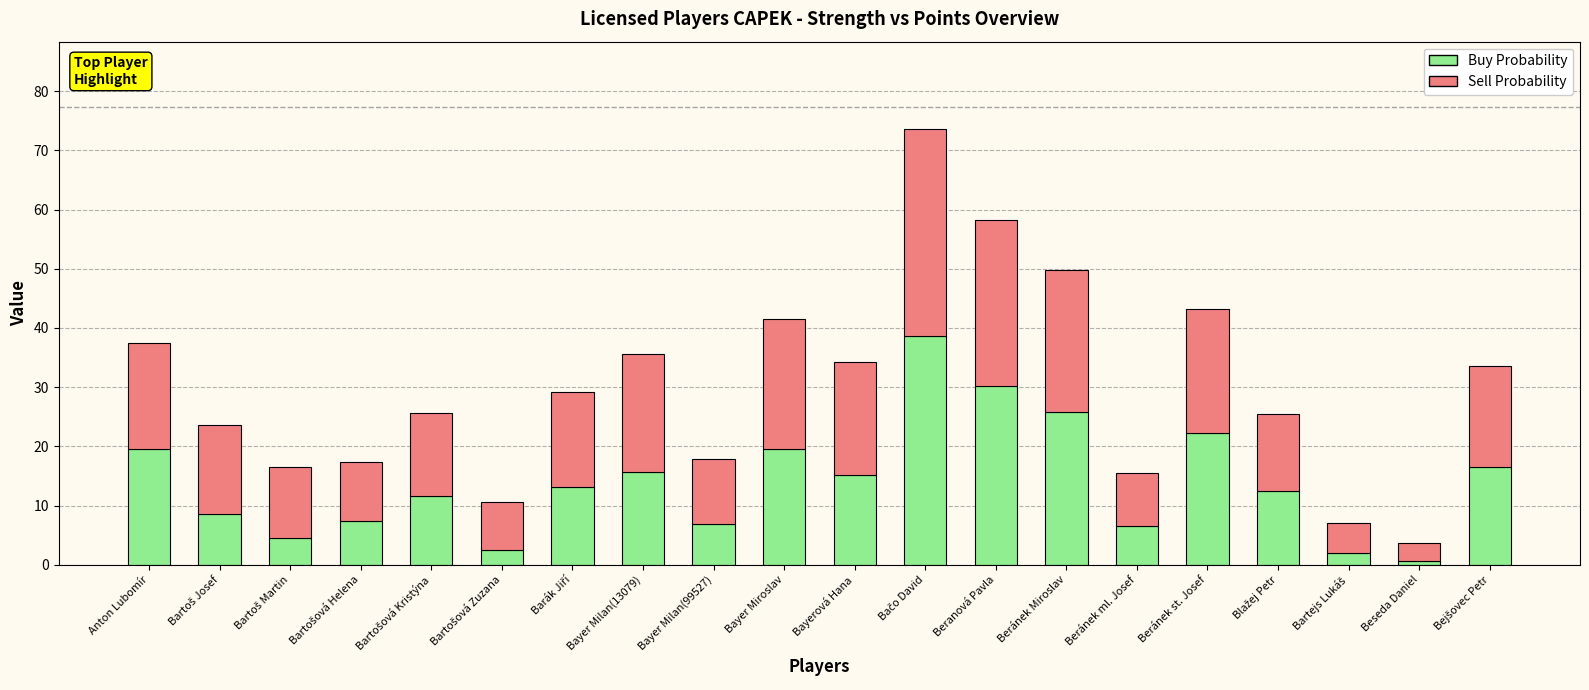

What is the maximum value for Buy Probability?

38.6